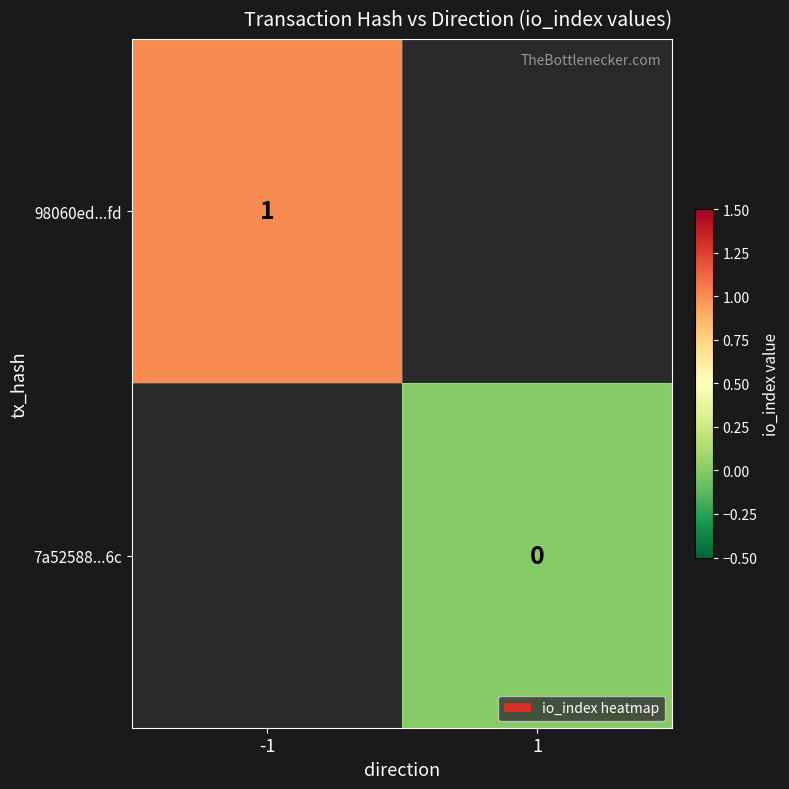

True or false: 98060ed...fd has a value of 2 at -1.

False